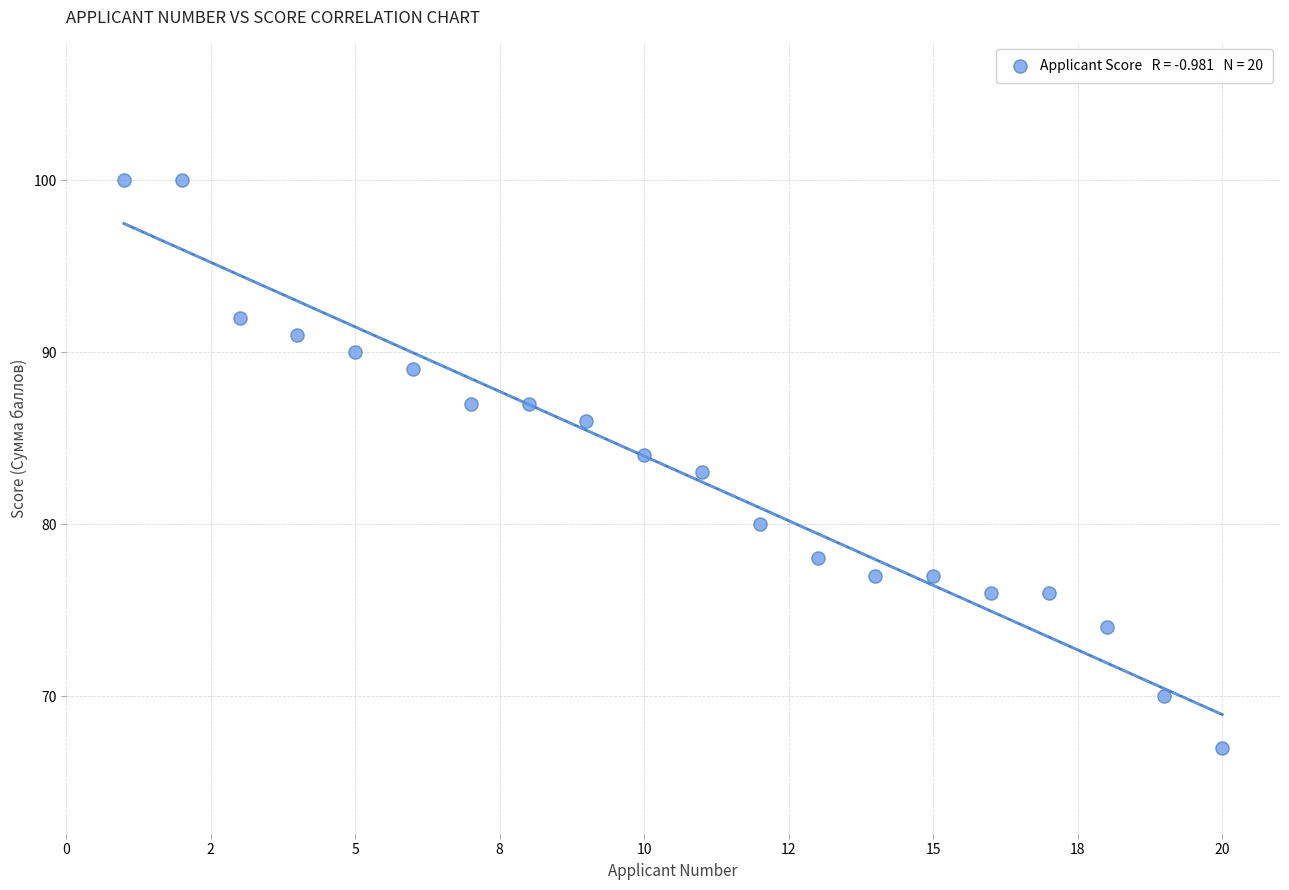

What is the range of Y values (max minus min)?

33